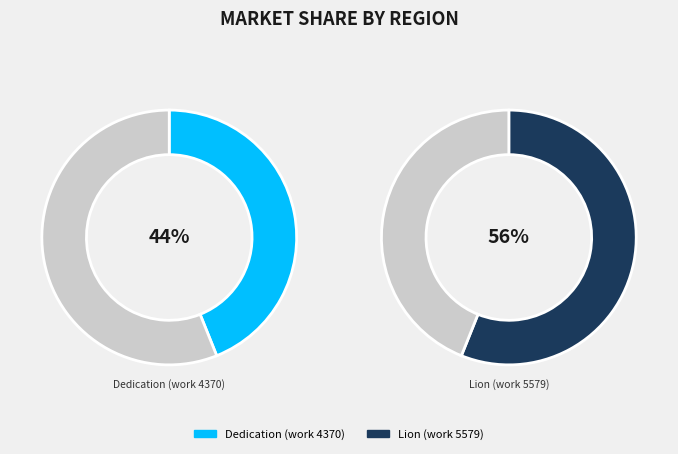

Is it true that Lion (work 5579) is 69% of the pie?

False